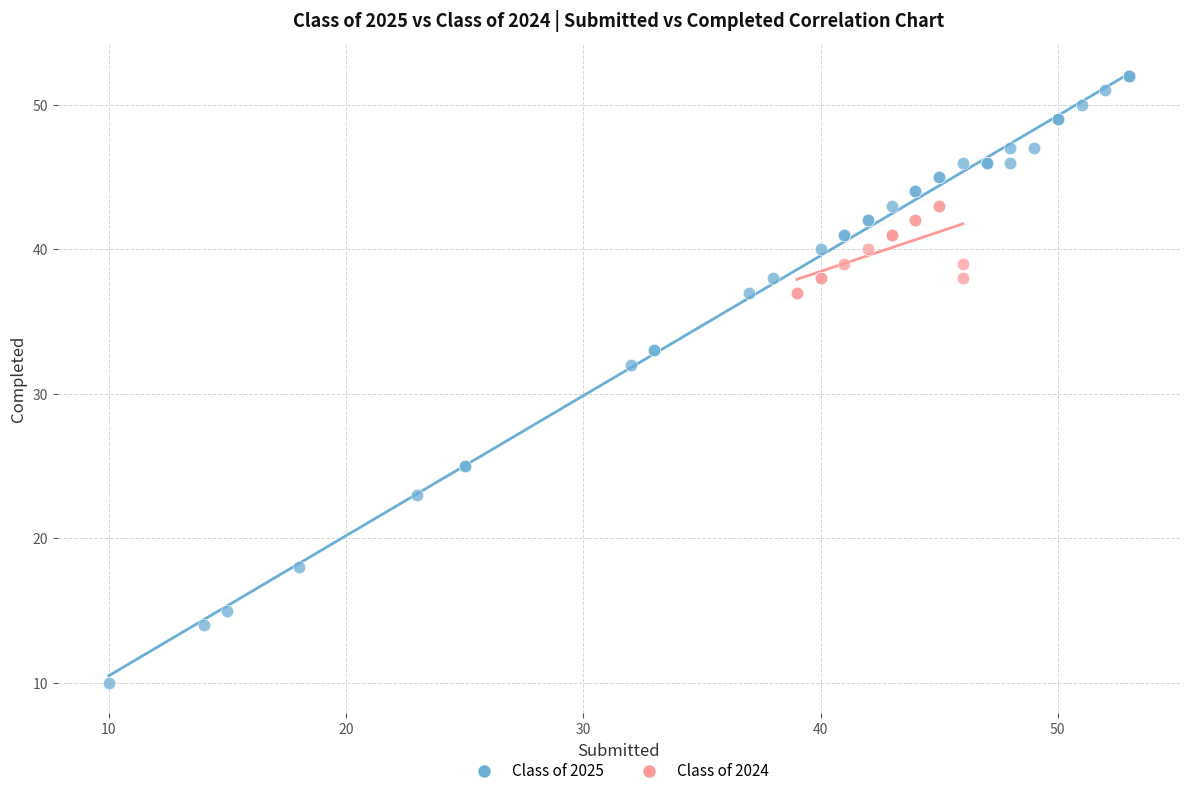

Which series contains the lowest Y value?

Class of 2025